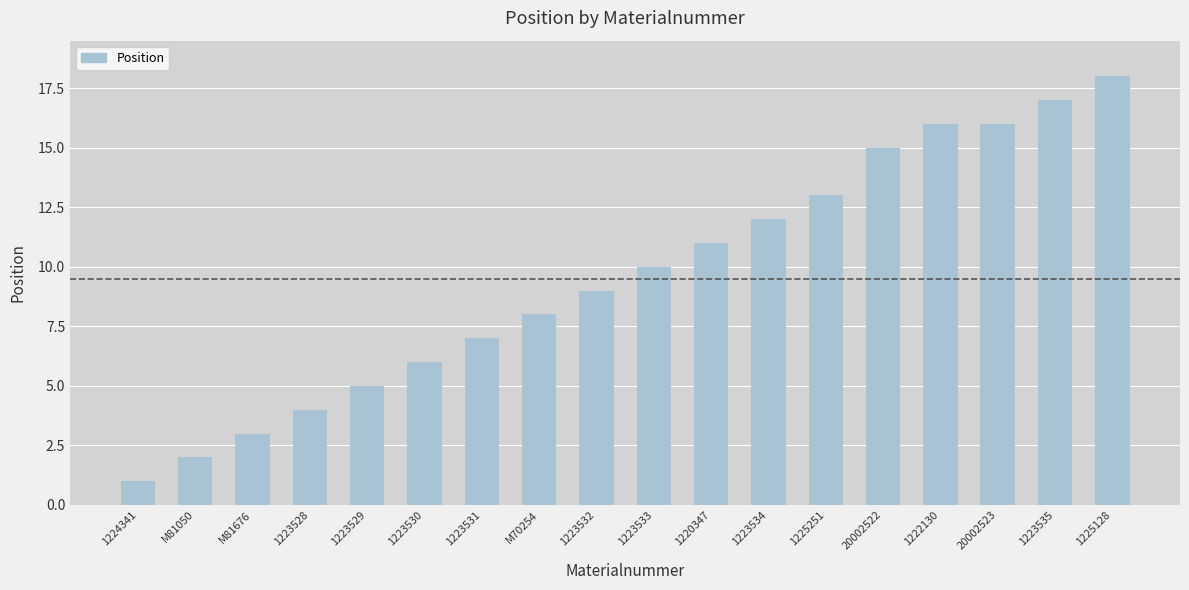

How many categories are shown in the chart?

18